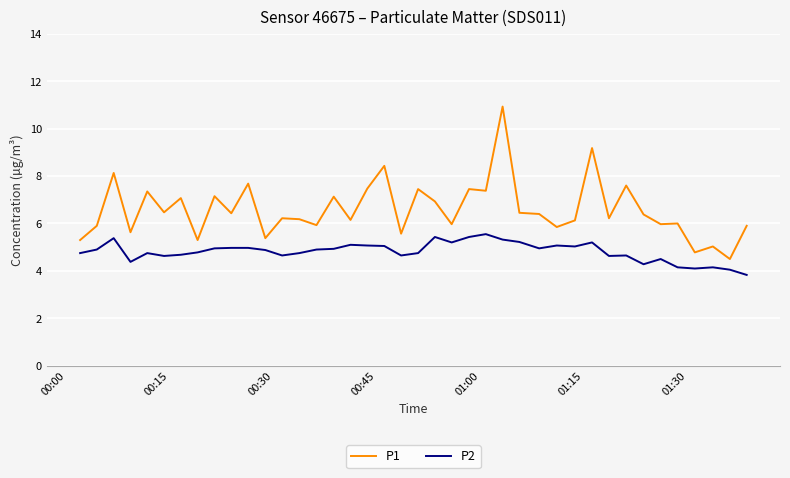

Rank the series by their maximum value, from highest to lowest.

P1, P2